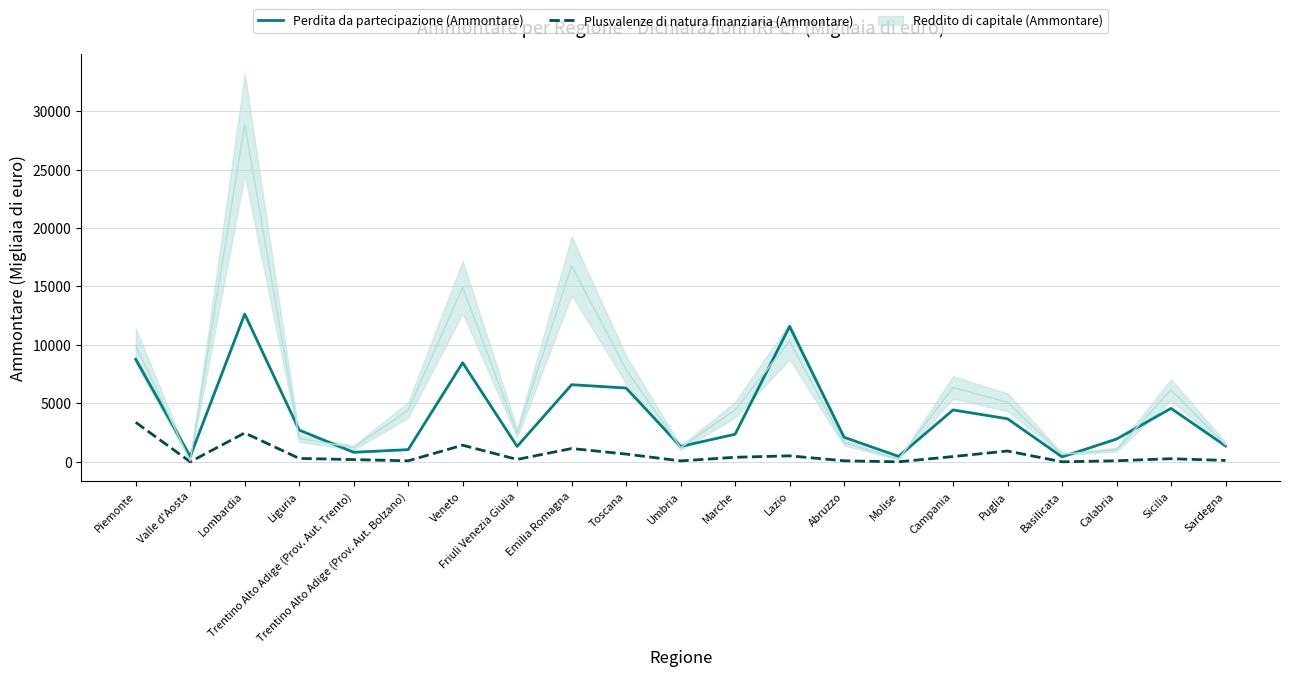

How many lines are shown in the chart?

2